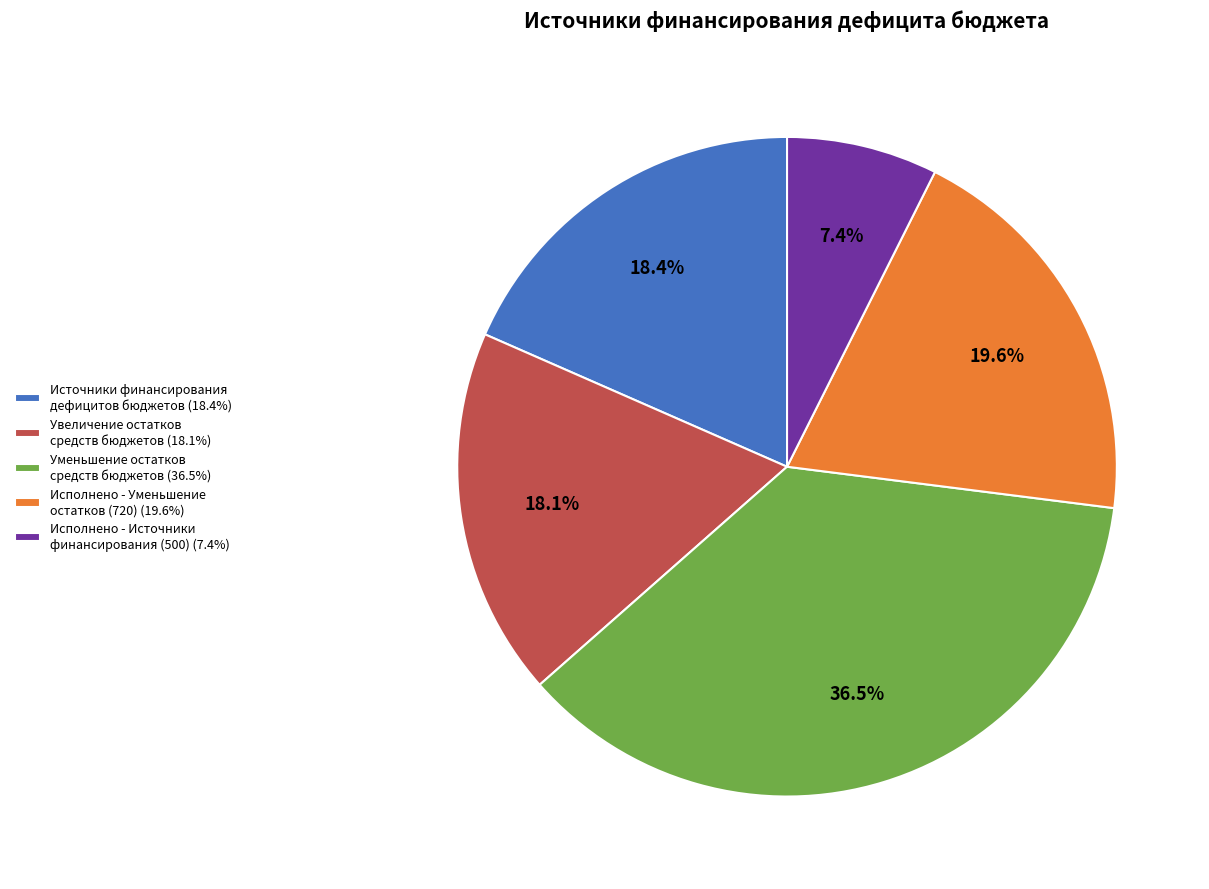

Do Исполнено - Источники финансирования (500) (7.4%) and Уменьшение остатков средств бюджетов (36.5%) together represent more than half of the pie?

No